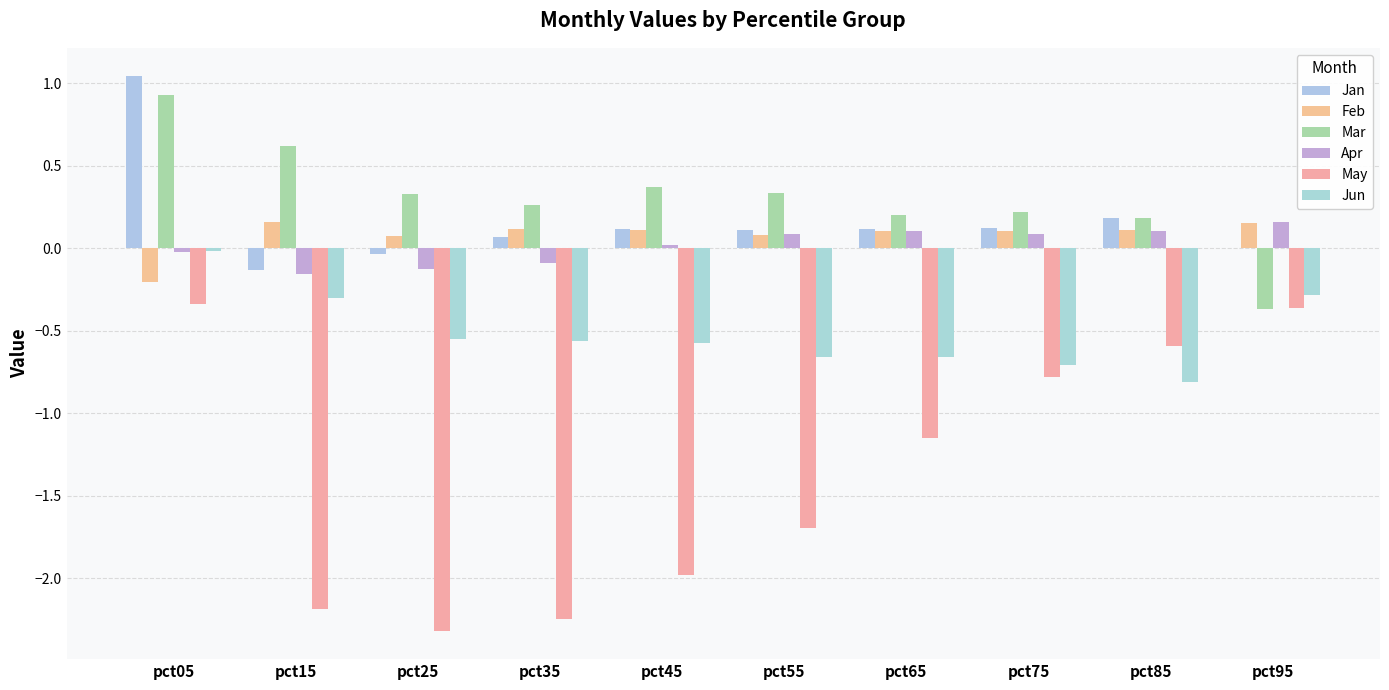

What is the highest value of the Apr series?

0.2